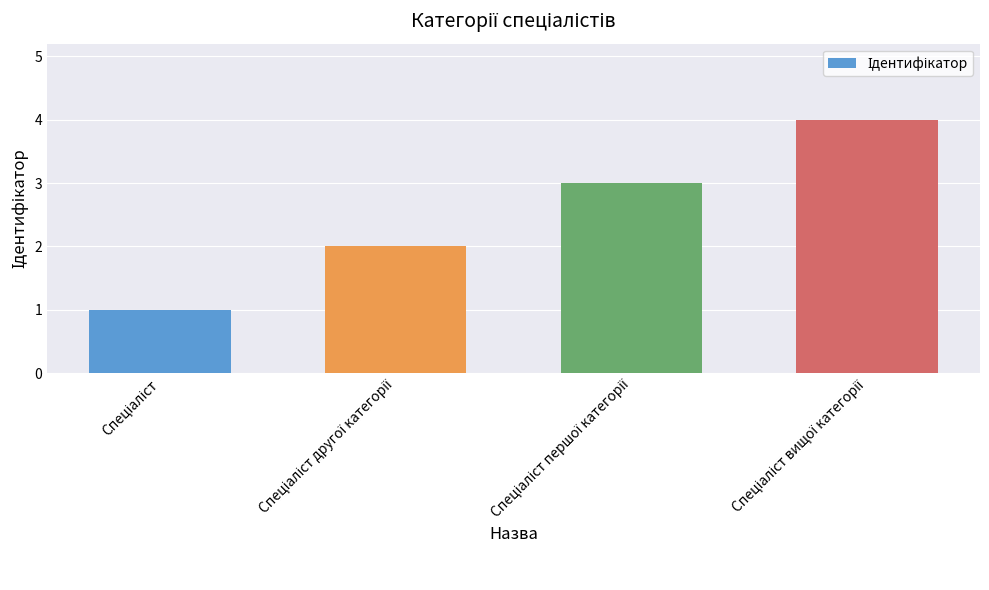

What is the greatest value displayed?

4